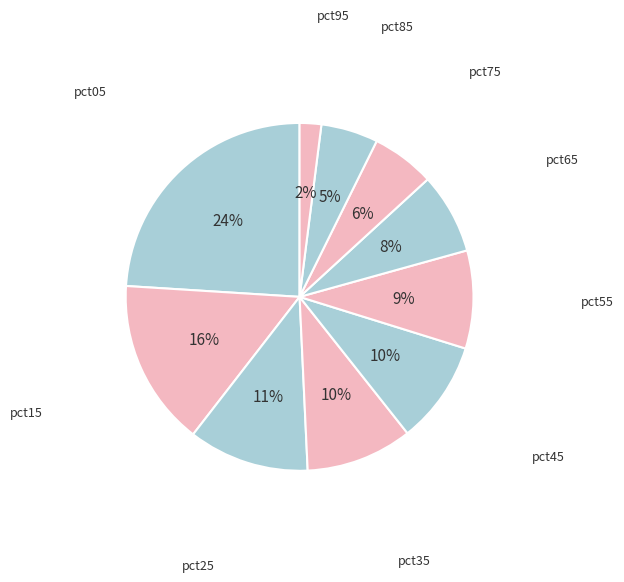

What is the smallest slice in the pie chart?

pct95